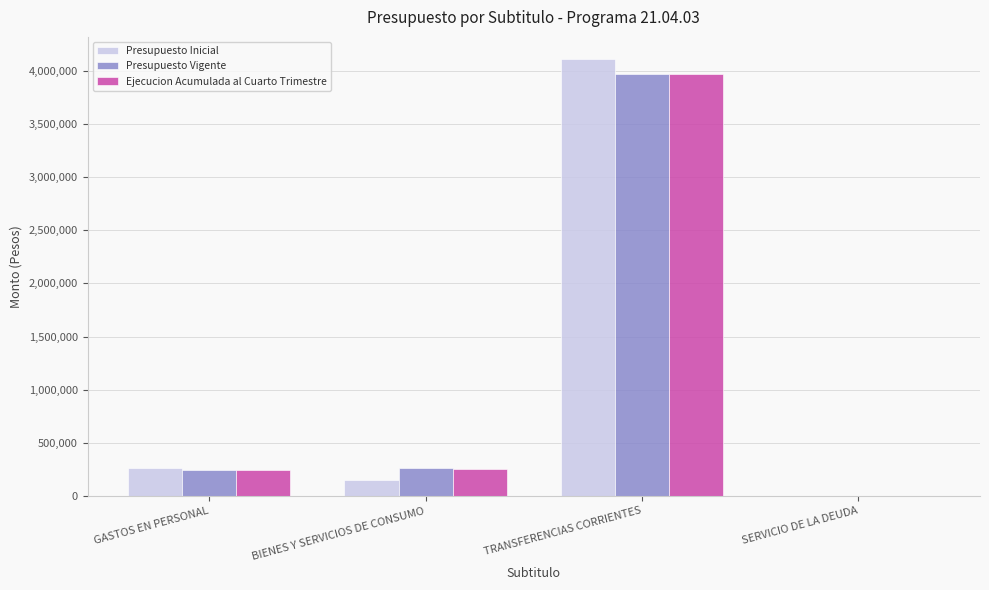

Between BIENES Y SERVICIOS DE CONSUMO and SERVICIO DE LA DEUDA, which series saw the biggest shift?

Presupuesto Vigente